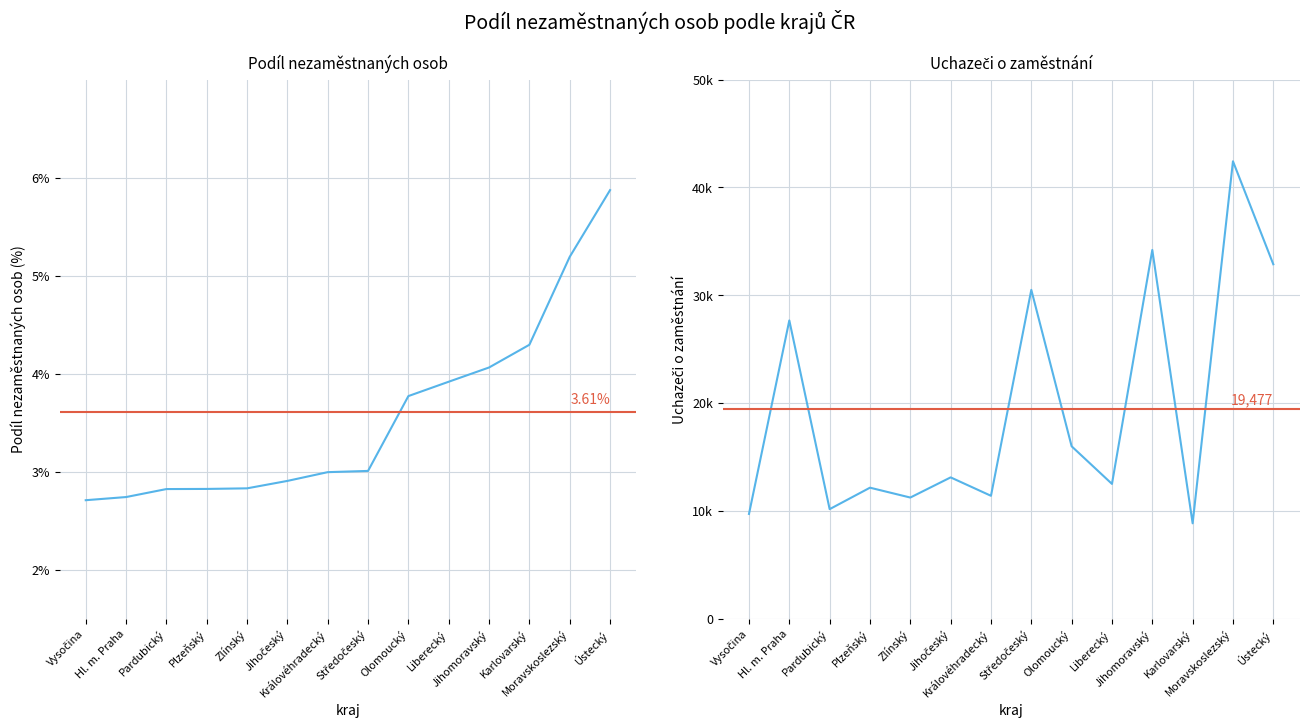

At which category is the sum across all series the highest?

Moravskoslezský